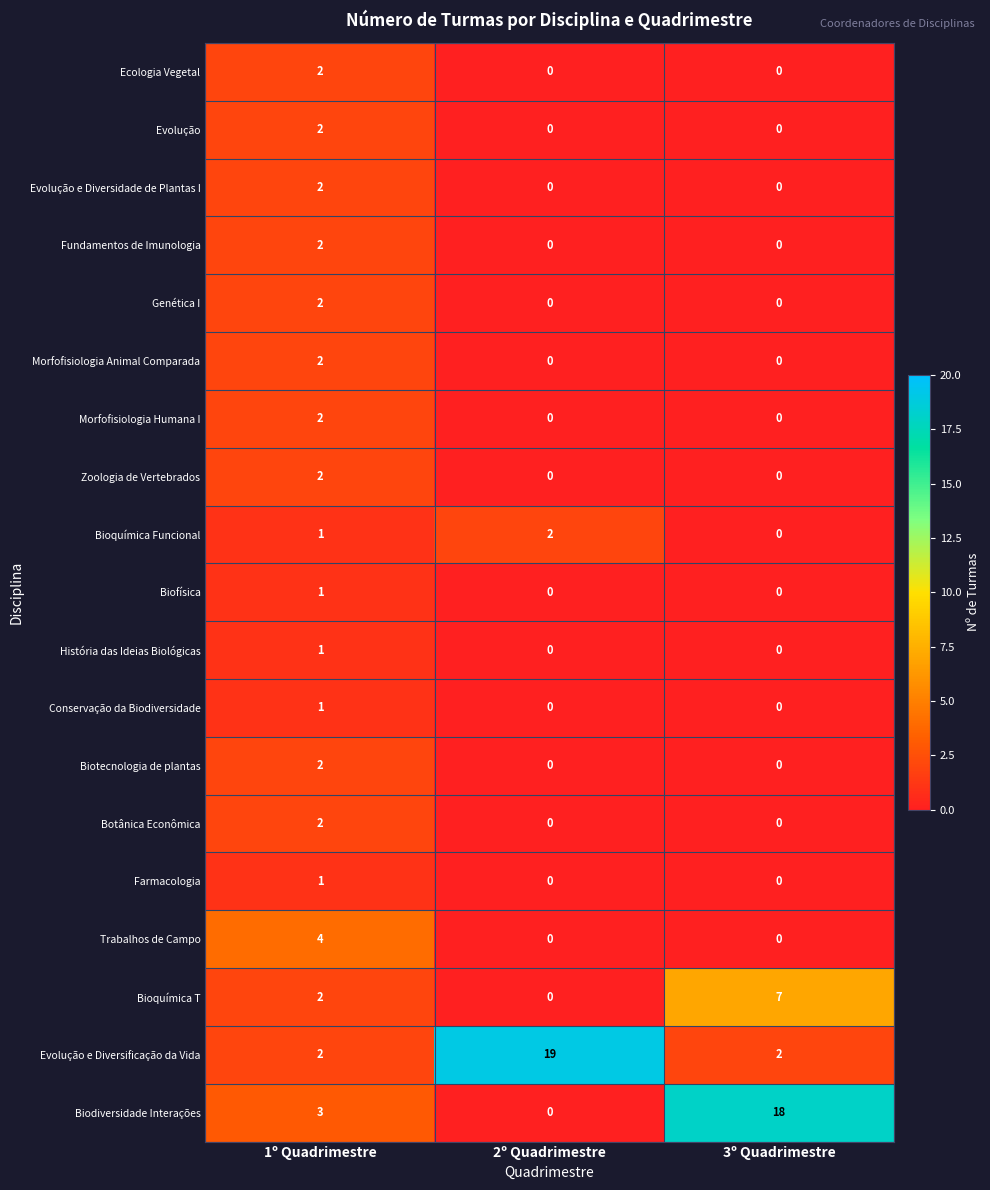

Which series changed the most between 2º Quadrimestre and 3º Quadrimestre?

Biodiversidade Interações